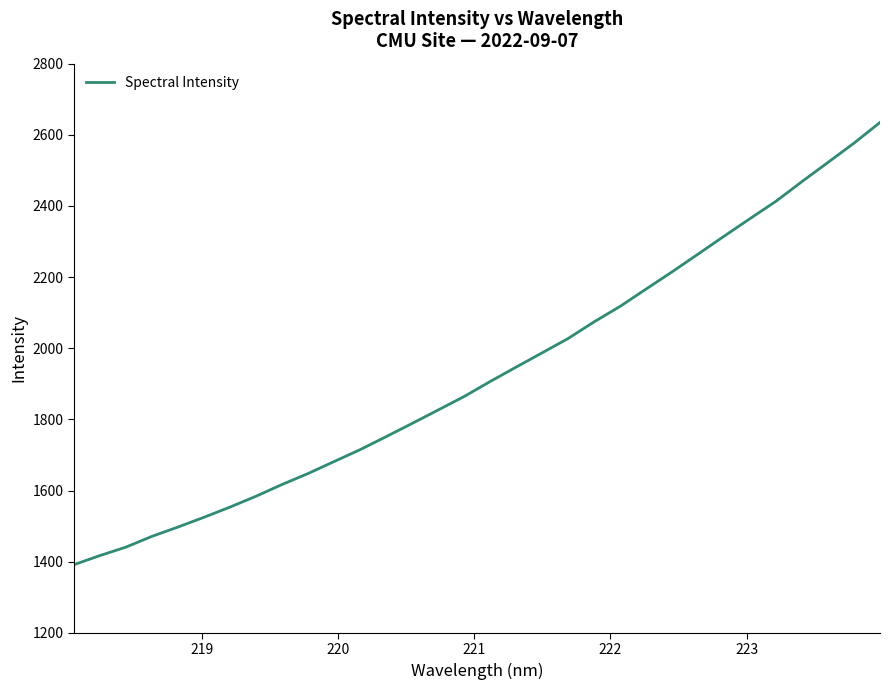

Reading left to right, list all the values displayed in this chart.

1391.6	1417.2	1441.0	1471.3	1497.4	1524.9	1553.6	1584.1	1617.1	1647.9	1681.6	1715.0	1751.6	1788.8	1826.5	1864.5	1906.6	1947.2	1987.2	2027.6	2074.4	2117.9	2166.6	2215.0	2264.9	2315.1	2364.6	2413.5	2468.7	2522.6	2576.7	2634.8